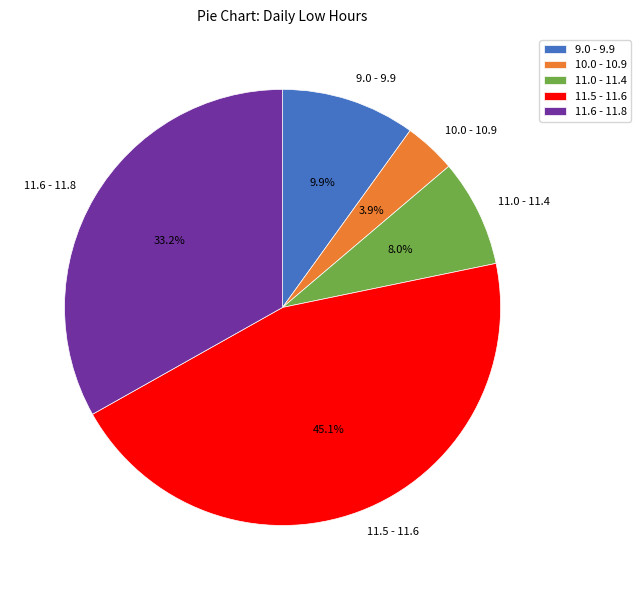

Is there any slice that represents more than half of the pie?

No